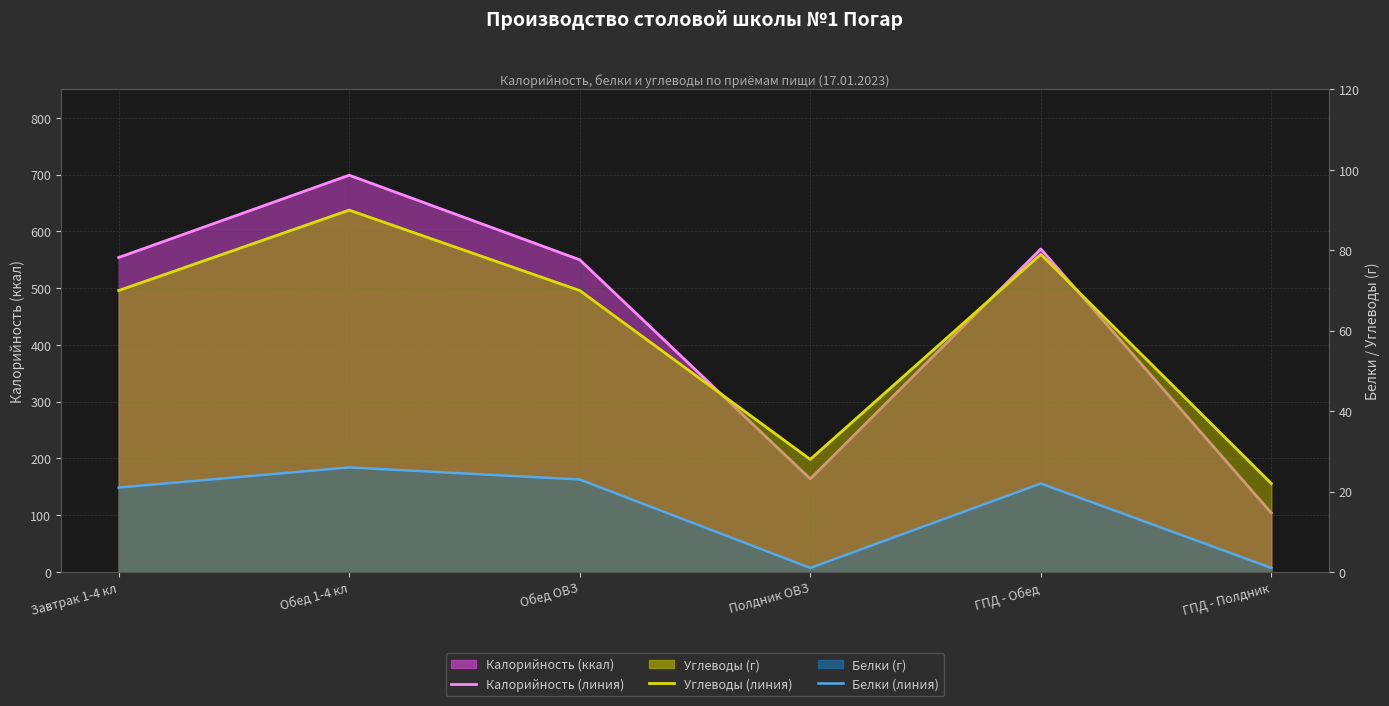

How many values in the Углеводы (линия) series exceed 70?

2